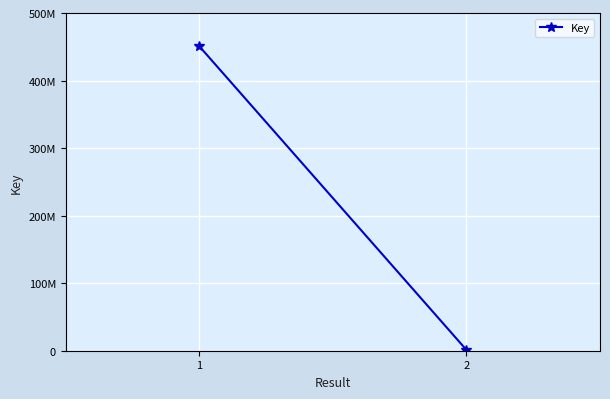

True or false: the data shows 783446 at 2.

False